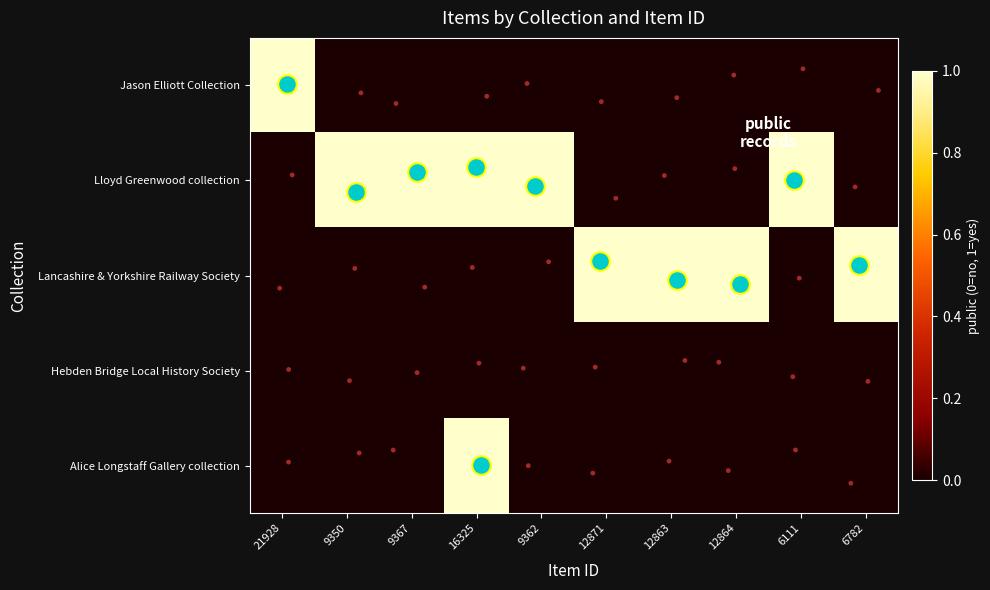

Reading left to right, list all the values displayed in this chart.

Jason Elliott Collection: 21928=1	9350=0	9367=0	16325=0	9362=0	12871=0	12863=0	12864=0	6111=0	6782=0
Lloyd Greenwood collection: 21928=0	9350=1	9367=1	16325=1	9362=1	12871=0	12863=0	12864=0	6111=1	6782=0
Lancashire & Yorkshire Railway Society: 21928=0	9350=0	9367=0	16325=0	9362=0	12871=1	12863=1	12864=1	6111=0	6782=1
Hebden Bridge Local History Society: 21928=0	9350=0	9367=0	16325=0	9362=0	12871=0	12863=0	12864=0	6111=0	6782=0
Alice Longstaff Gallery collection: 21928=0	9350=0	9367=0	16325=1	9362=0	12871=0	12863=0	12864=0	6111=0	6782=0